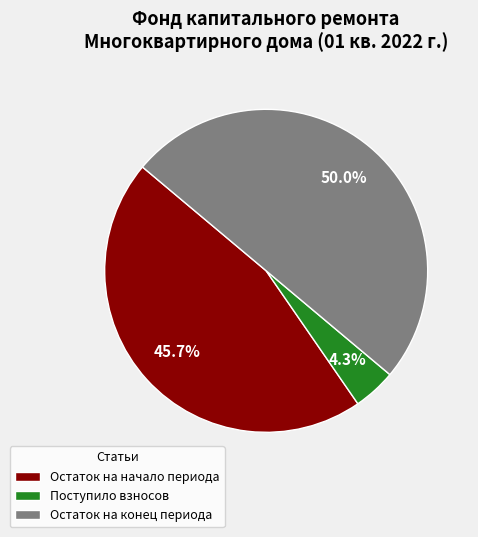

How many slices are in this pie chart?

3